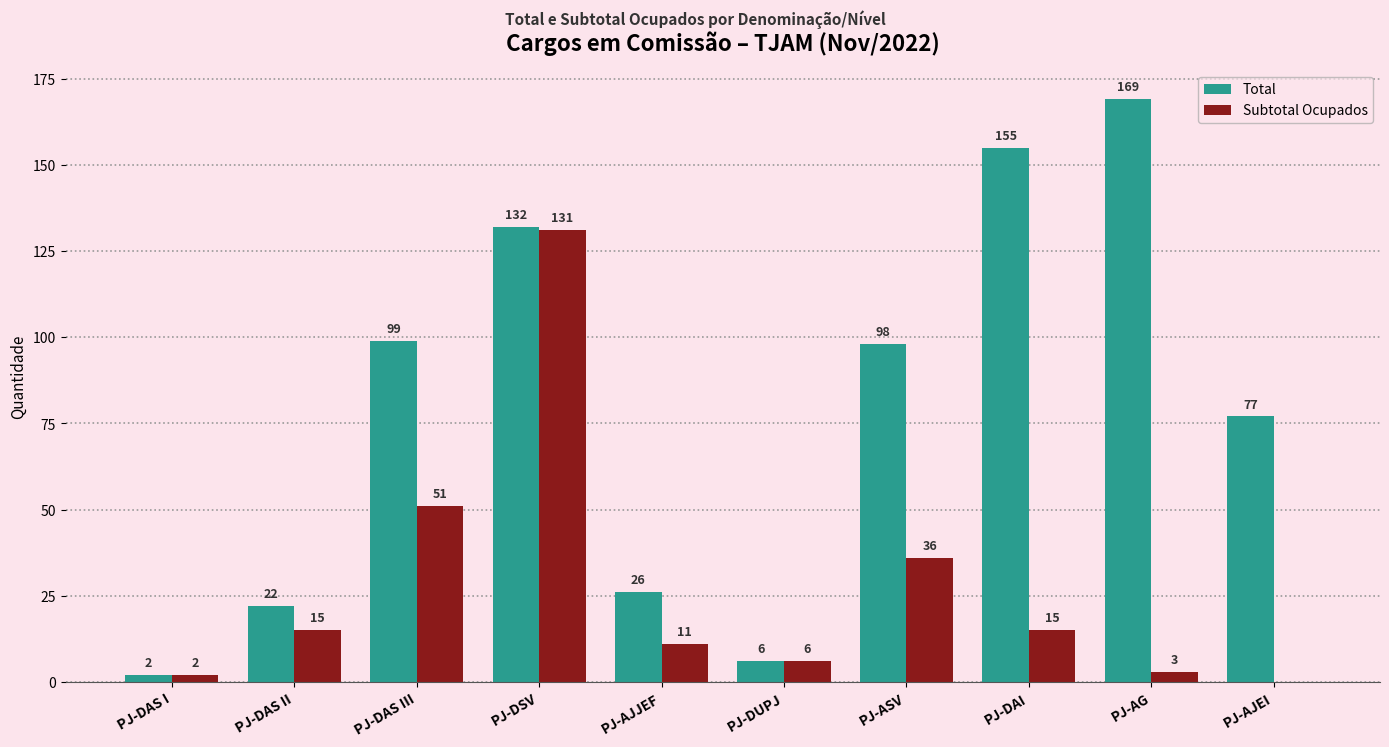

Reading left to right, extract all data points from this chart.

Total: PJ-DAS I=2	PJ-DAS II=22	PJ-DAS III=99	PJ-DSV=132	PJ-AJJEF=26	PJ-DUPJ=6	PJ-ASV=98	PJ-DAI=155	PJ-AG=169	PJ-AJEI=77
Subtotal Ocupados: PJ-DAS I=2	PJ-DAS II=15	PJ-DAS III=51	PJ-DSV=131	PJ-AJJEF=11	PJ-DUPJ=6	PJ-ASV=36	PJ-DAI=15	PJ-AG=3	PJ-AJEI=0